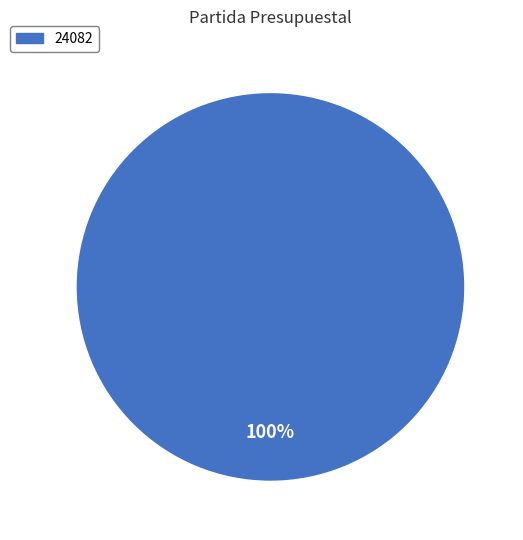

Is there any slice that represents more than half of the pie?

Yes